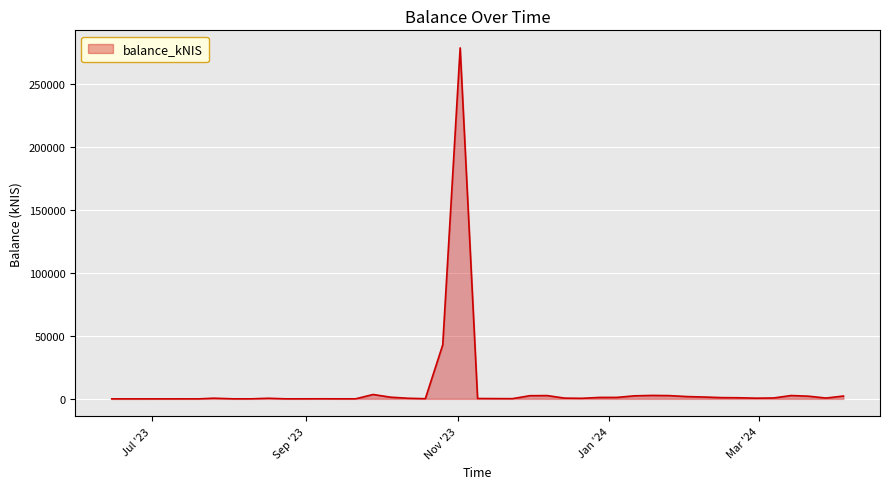

What is the greatest value displayed?

278575.0